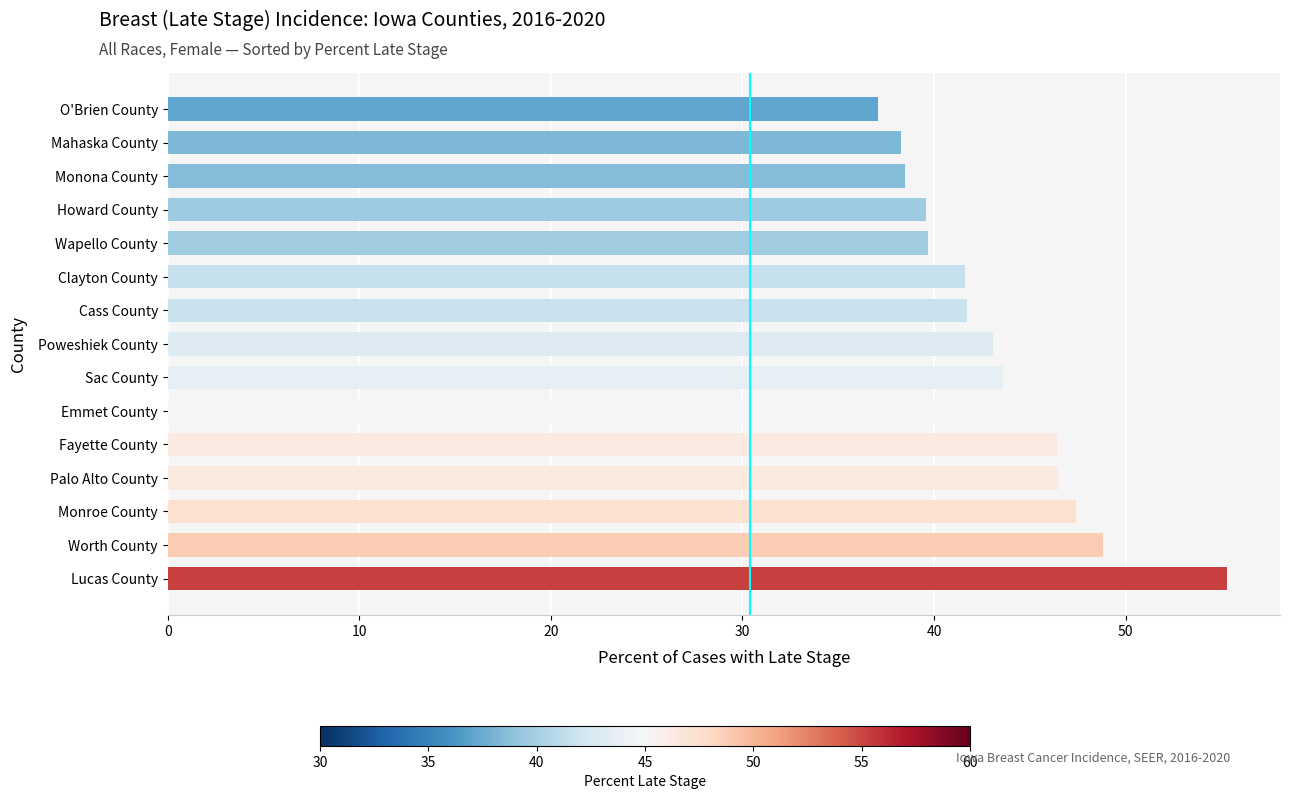

What is the approximate value at Fayette County?

46.4